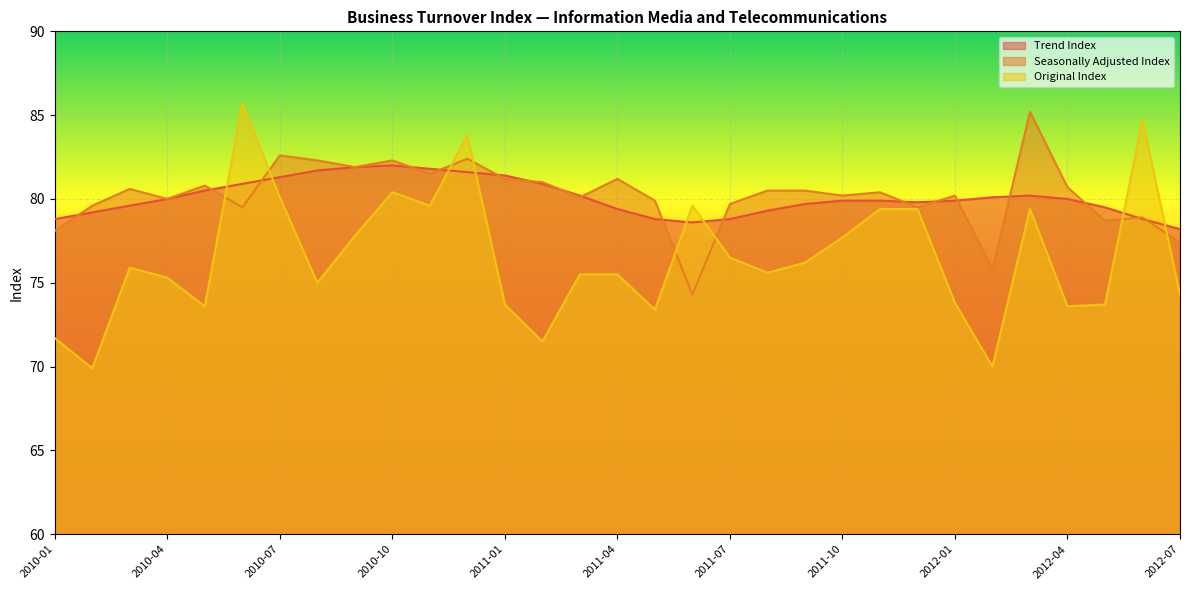

The Trend Index series shows 81.4 at 2011-01. True or false?

True